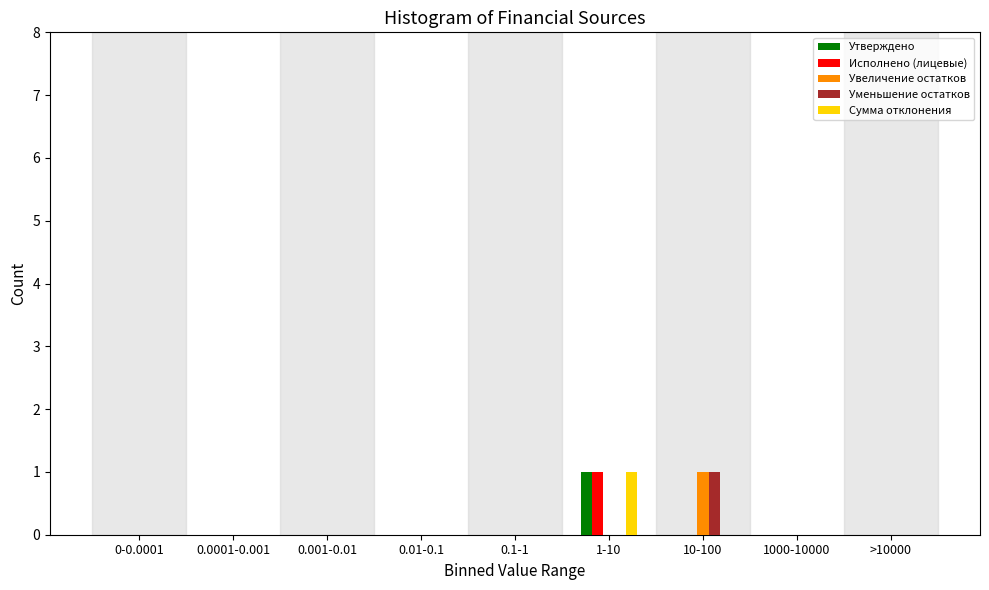

At which label does Увеличение остатков reach its peak?

10-100